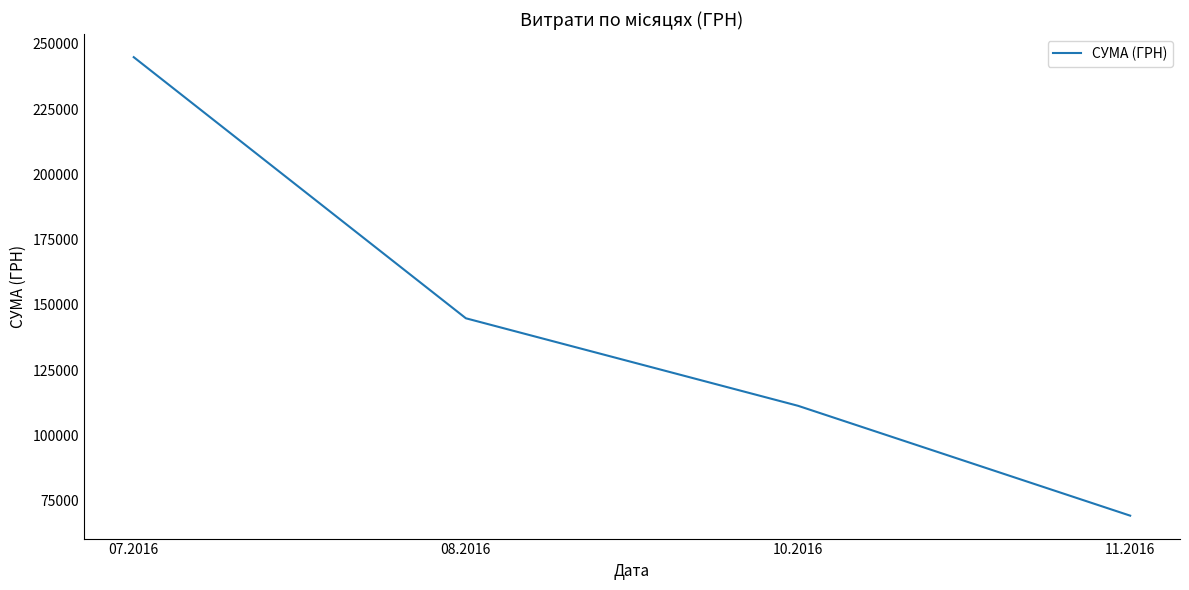

What is the sum of all values?

570407.0